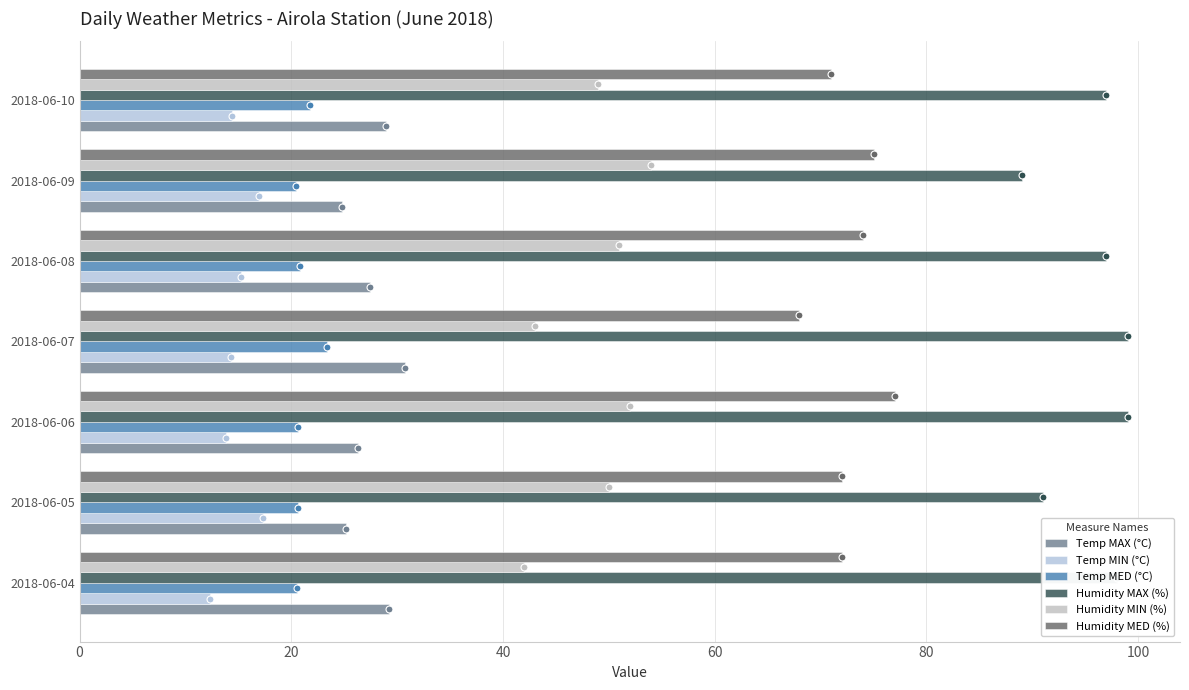

Count the number of categories in the chart.

7